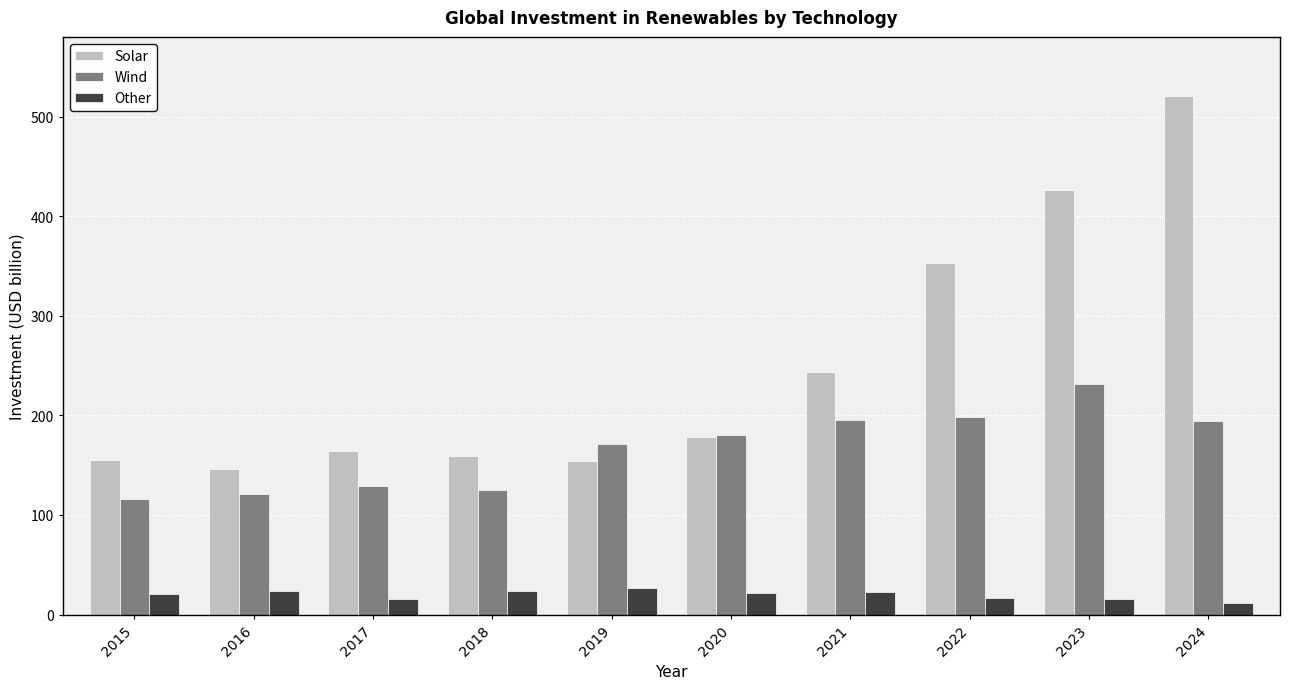

The value of Wind at 2015 is 153.4. True or false?

False